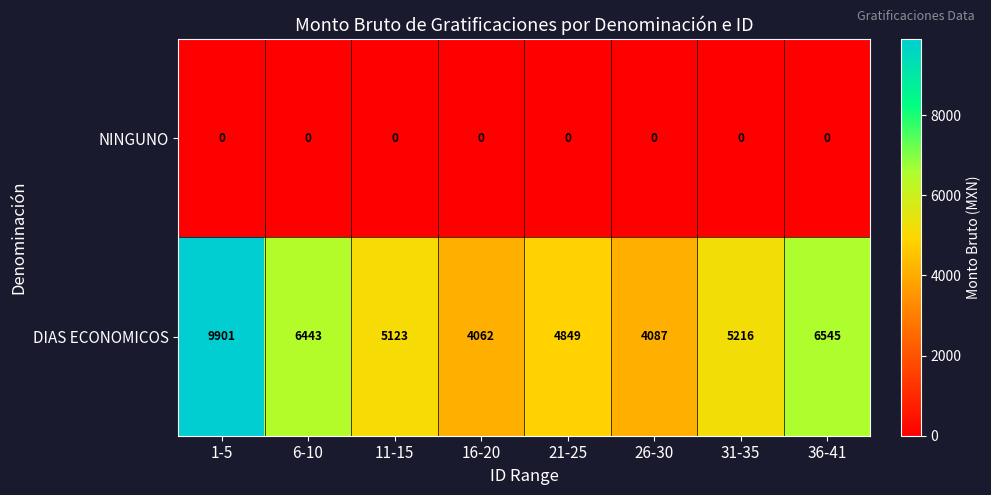

Rank the series by their maximum value, from lowest to highest.

NINGUNO, DIAS ECONOMICOS